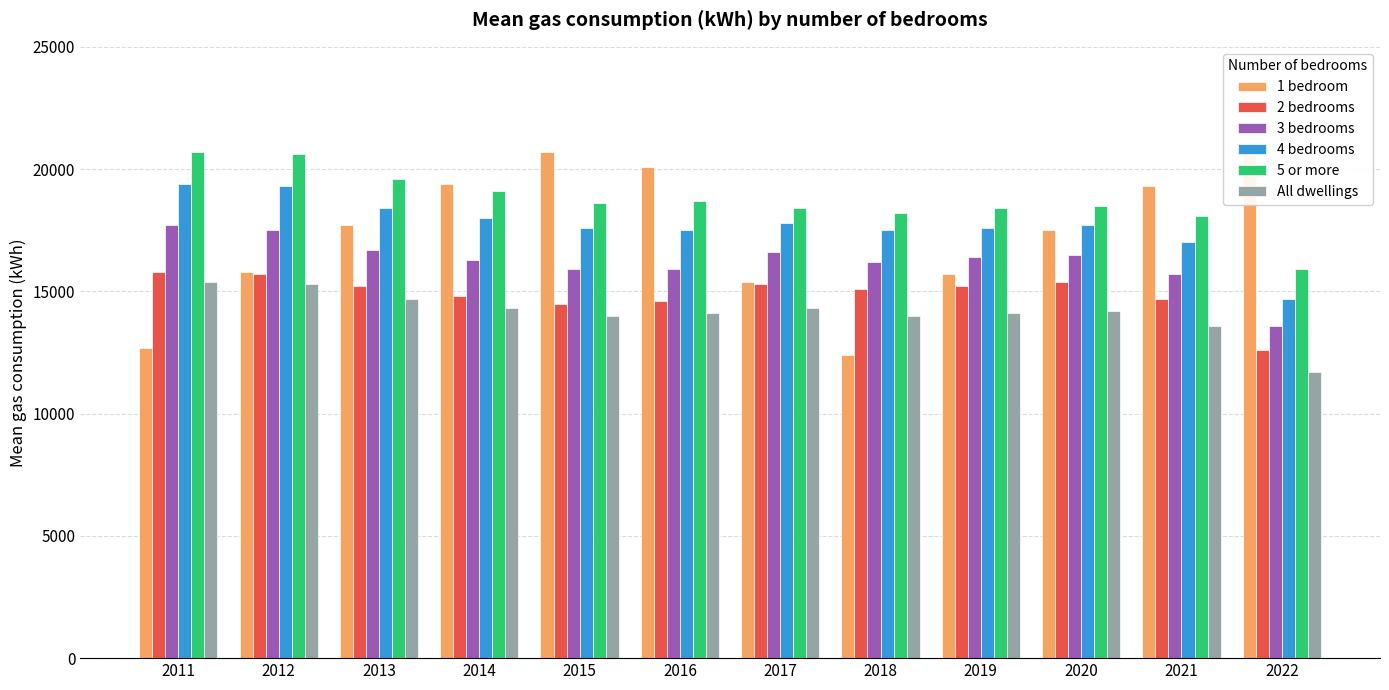

Are the bars horizontal?

No